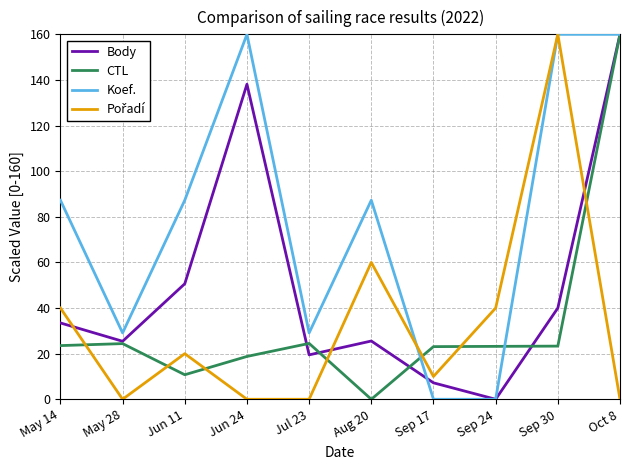

What position from the left is Sep 17?

7